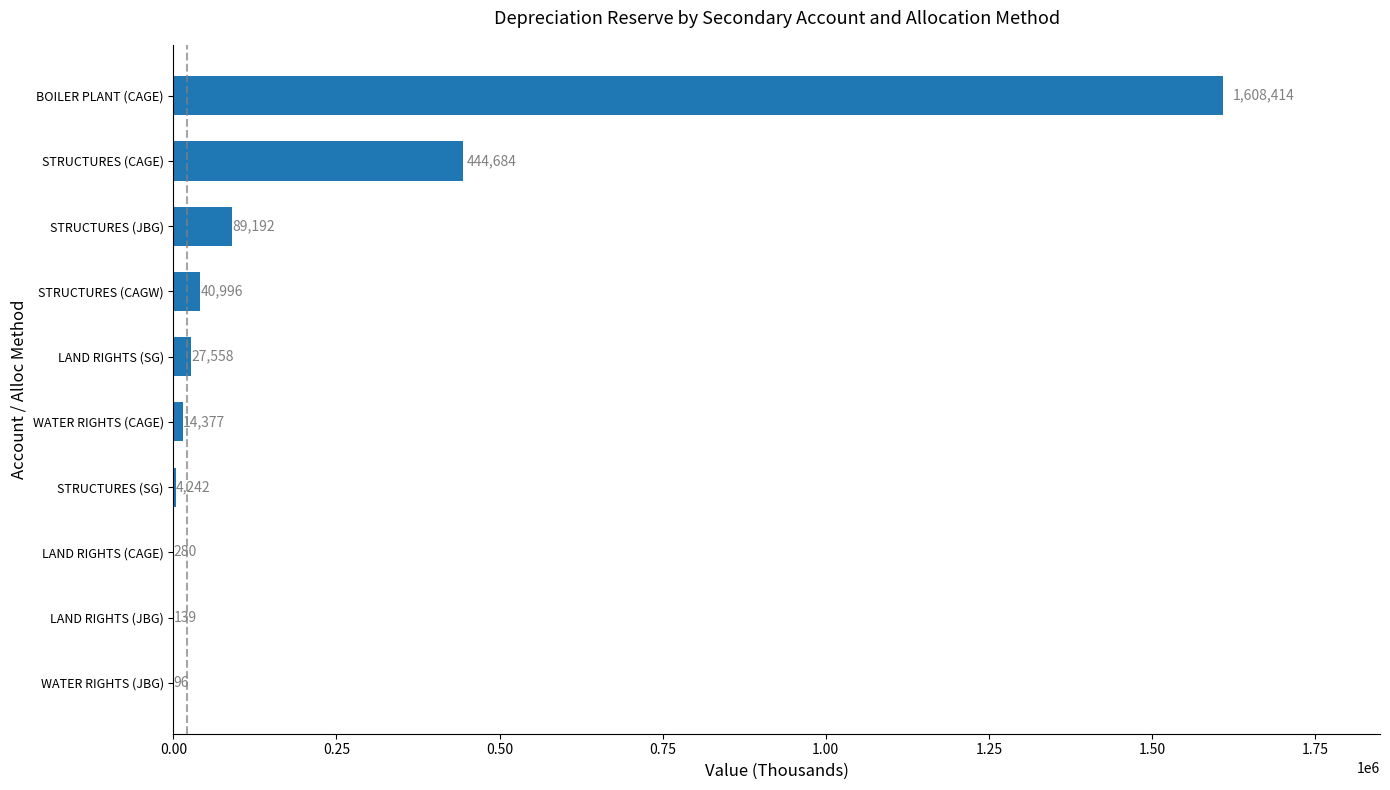

What is the average value?

222997.9